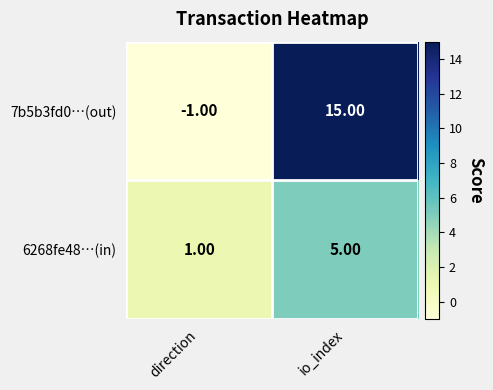

What is the sum of the 7b5b3fd0…(out) values at direction and io_index?

14